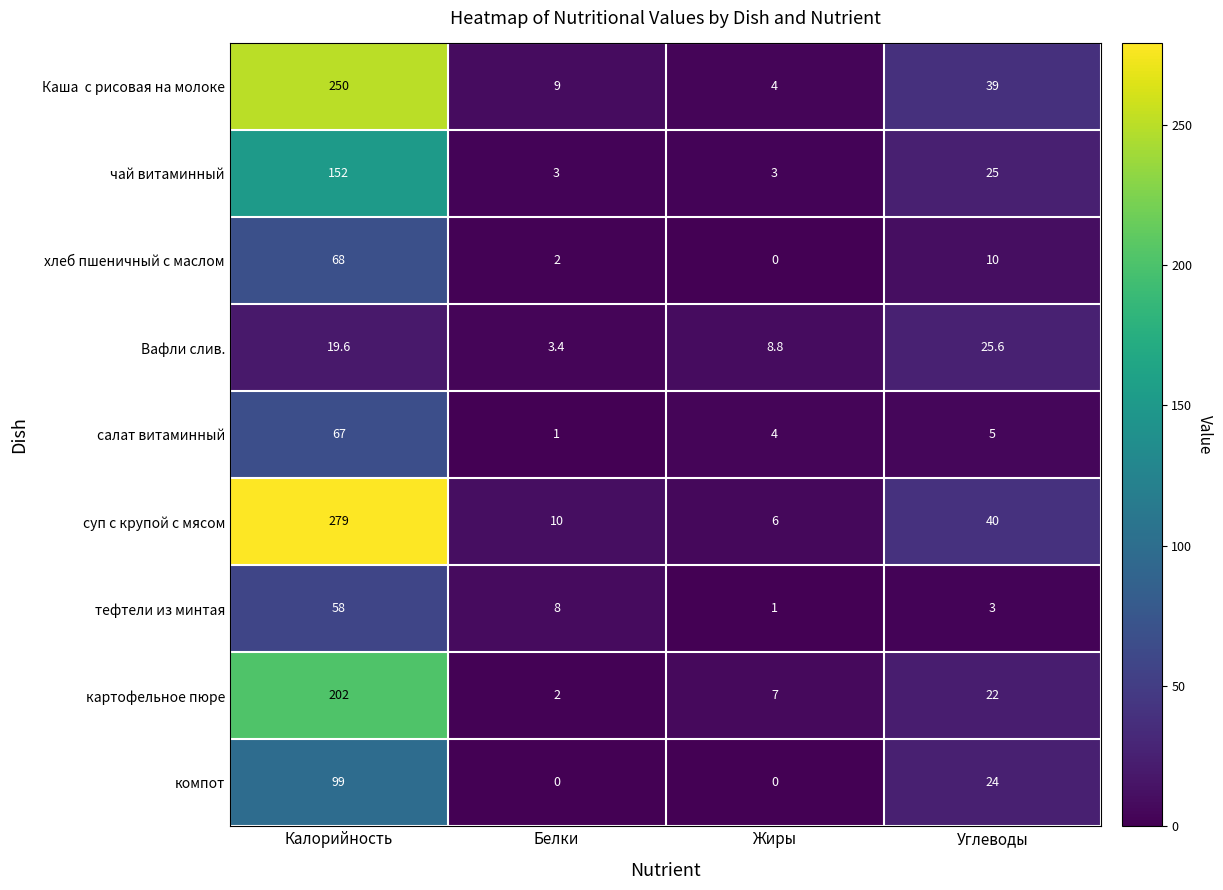

How many categories are shown in the chart?

4